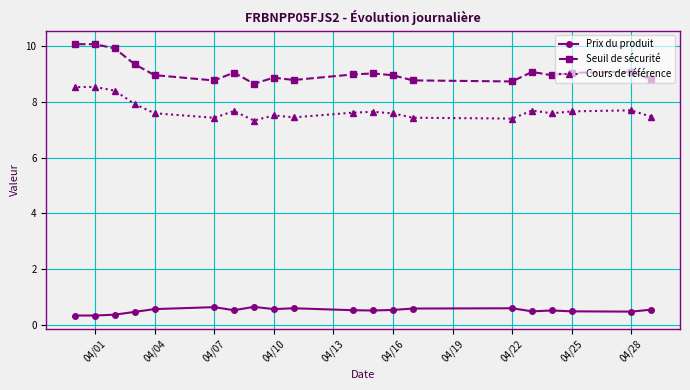

Is the value of Cours de référence at 04/07 greater than the value of Seuil de sécurité at 04/07?

No